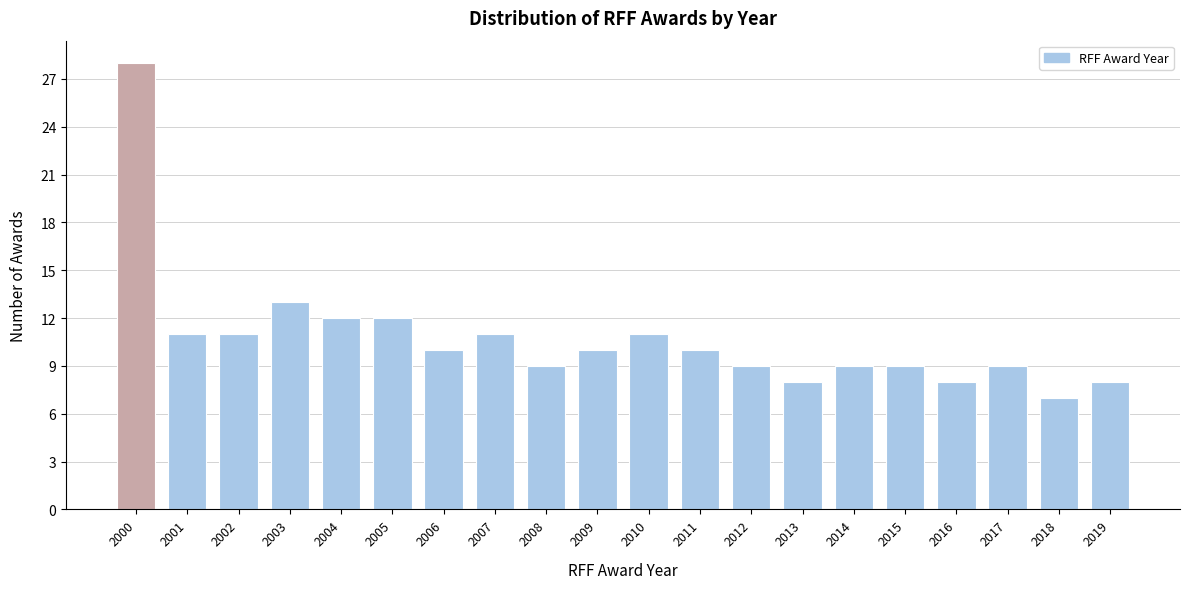

Reading left to right, list all the values displayed in this chart.

28	11	11	13	12	12	10	11	9	10	11	10	9	8	9	9	8	9	7	8